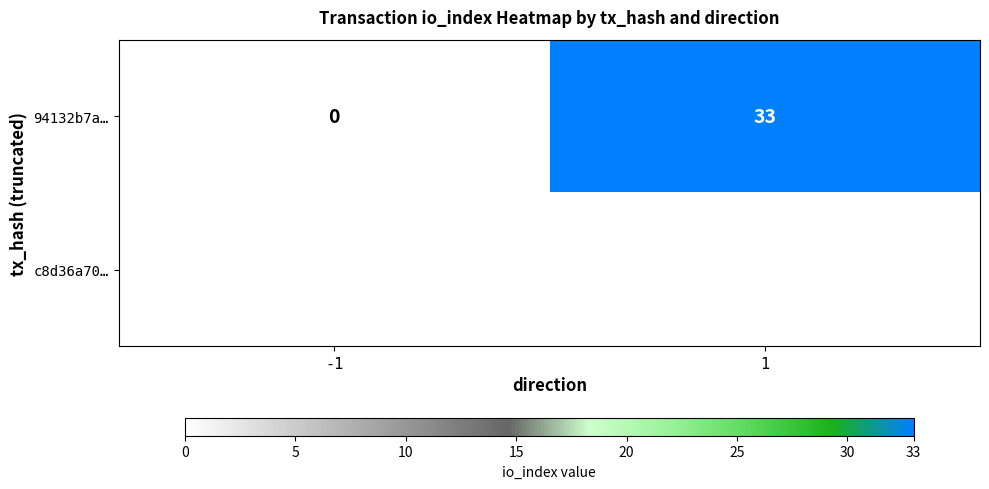

The 94132b7a… series shows 0 at -1. True or false?

True